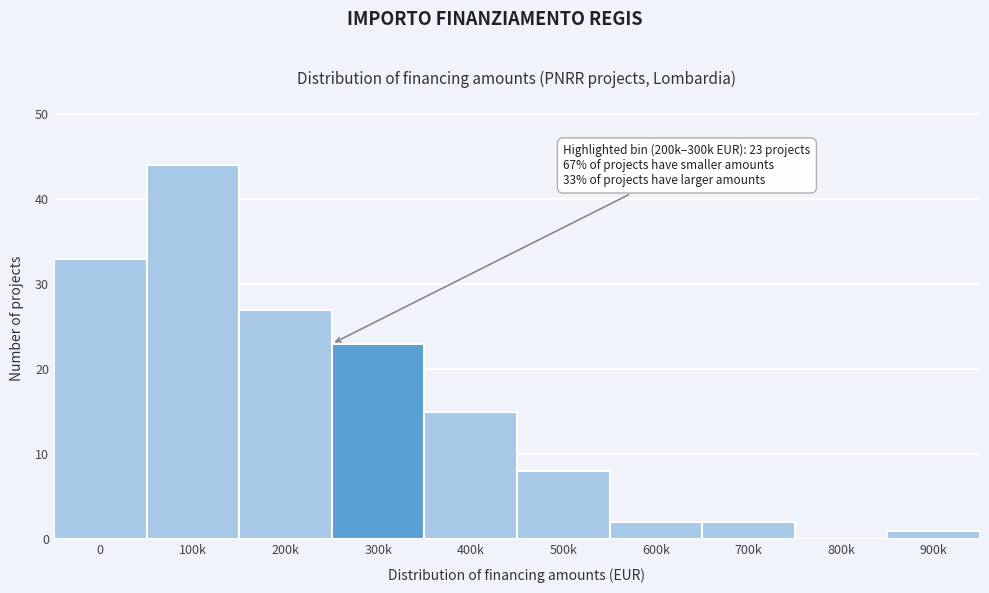

Reading left to right, list all the values displayed in this chart.

0=33	100k=44	200k=27	300k=23	400k=15	500k=8	600k=2	700k=2	800k=0	900k=1